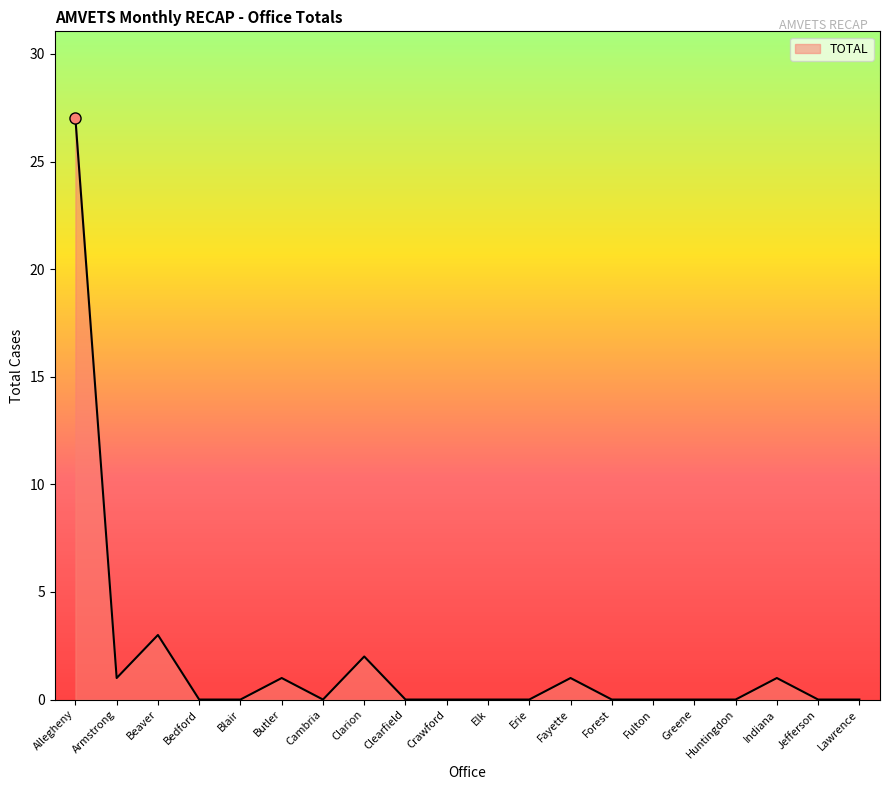

The value at Jefferson is 0. True or false?

True